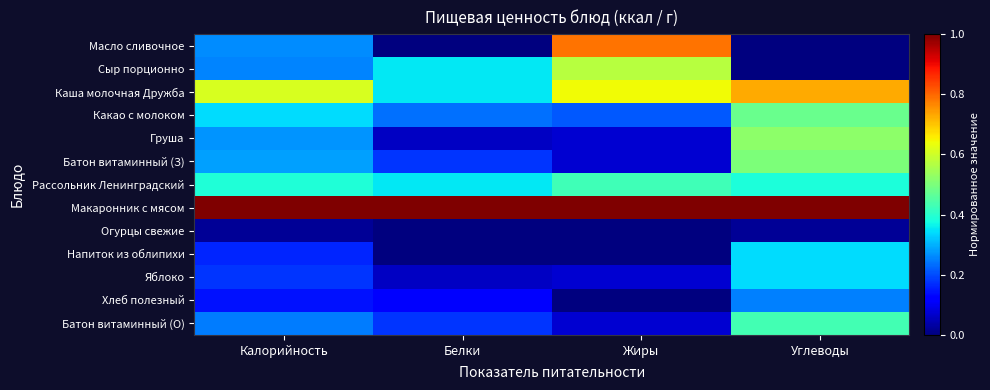

What is the greatest value displayed?

1.0